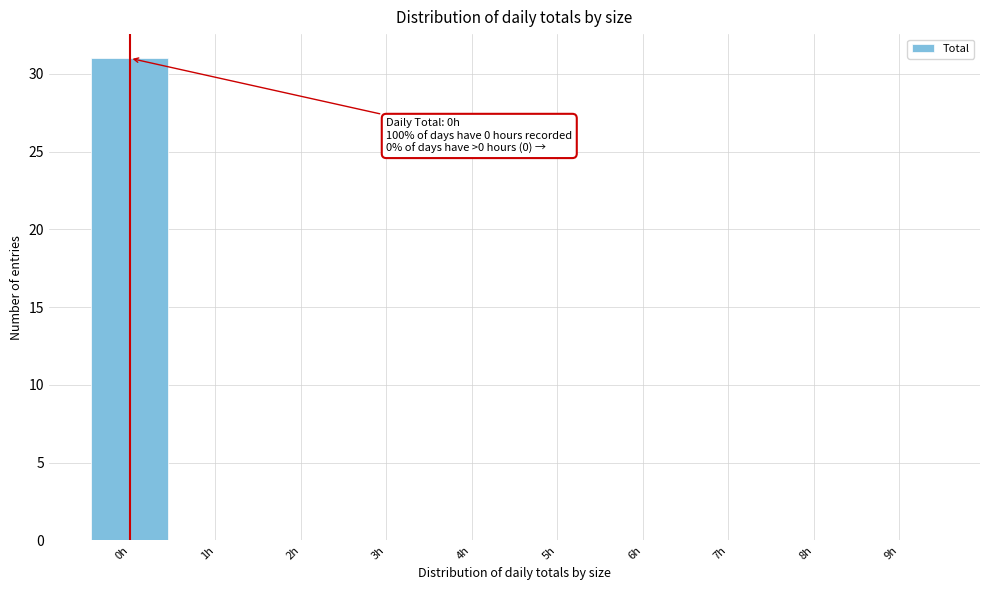

Which range on the x-axis has the tallest bar?

-0.5 to 0.5